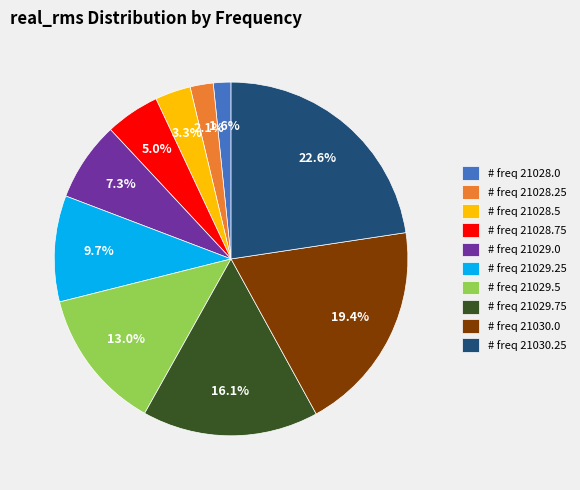

Combined, do # freq 21028.5 and # freq 21029.75 account for over 50%?

No